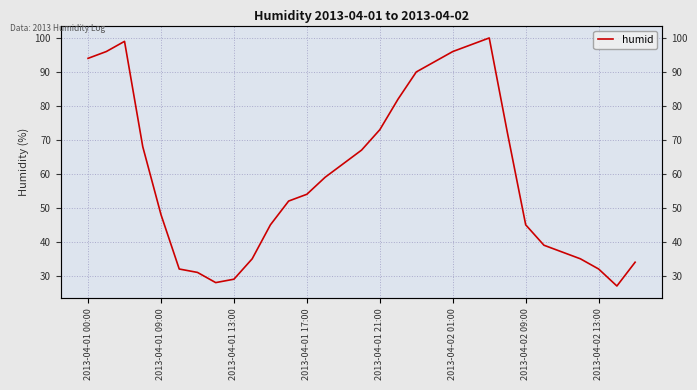

Read the value at 9, to the nearest 5.

35